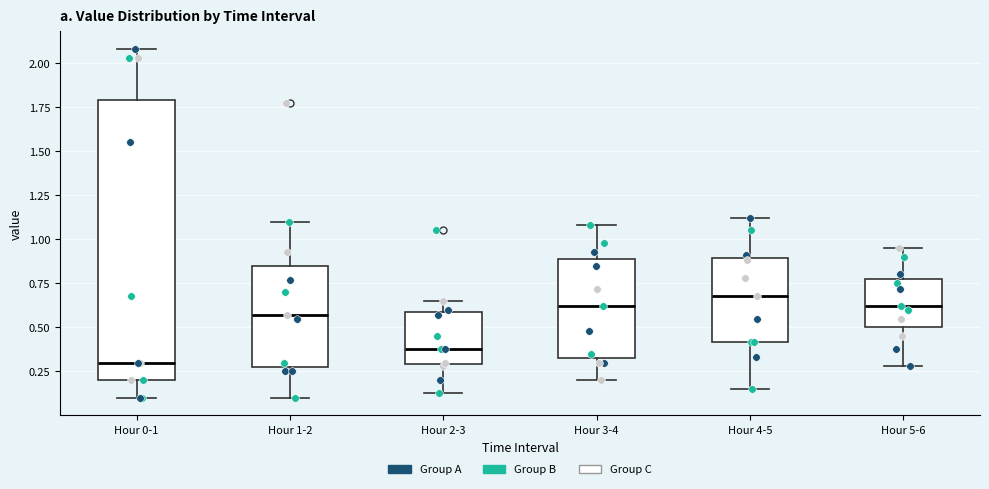

Where does the median line of the box for Hour 4-5 sit on the y-axis? The values are not printed on the chart, so give them approximately, as read against the axis.

0.70